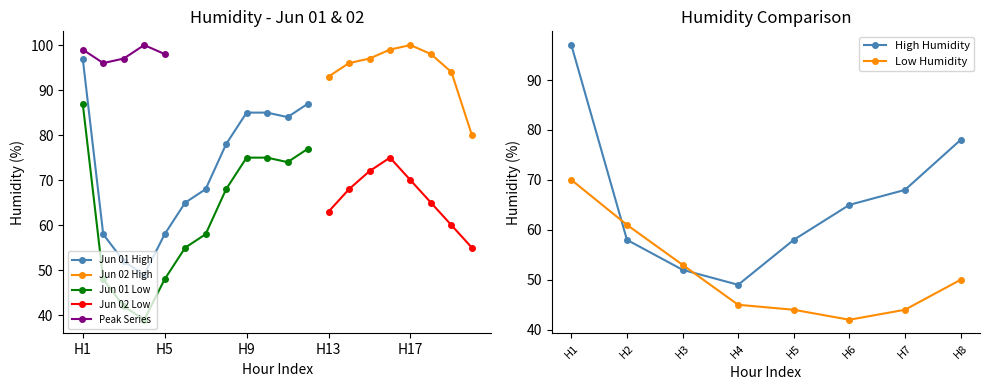

True or false: Jun 01 High and Jun 01 Low cross at least once.

False